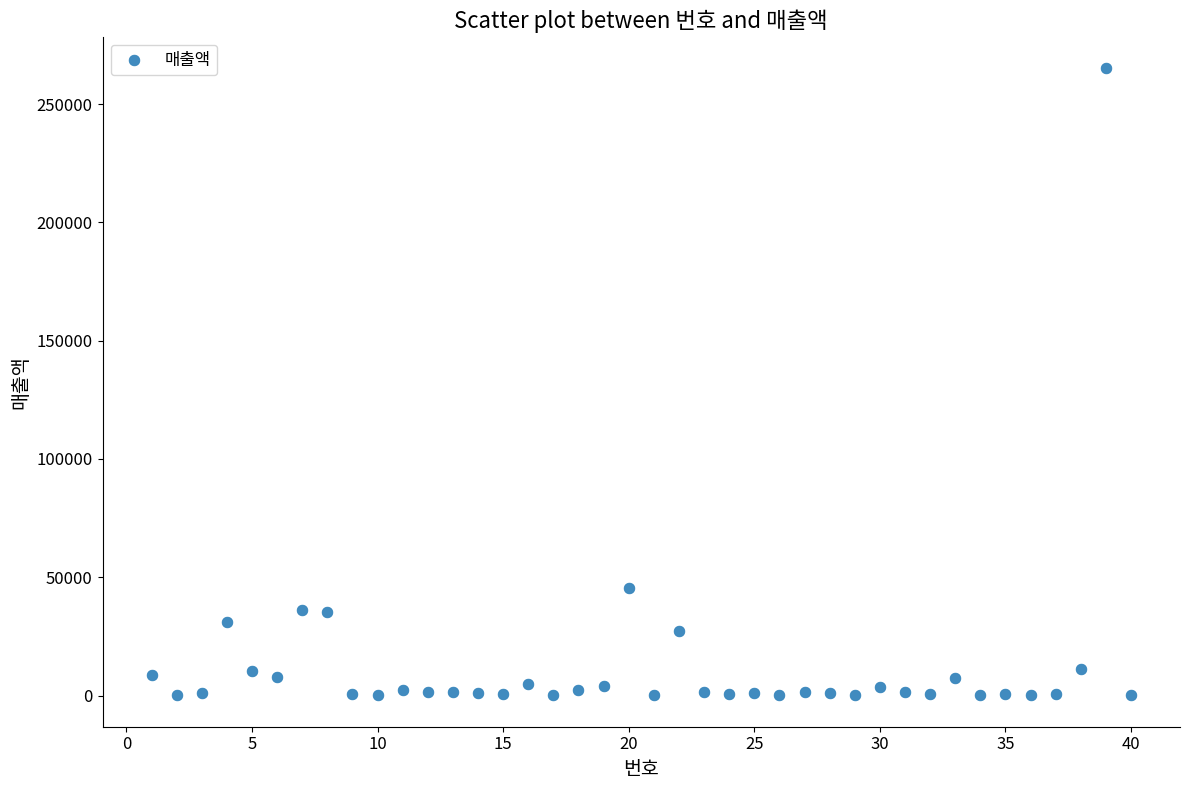

What Y value in the scatter plot is closest to 132638?

45602.8